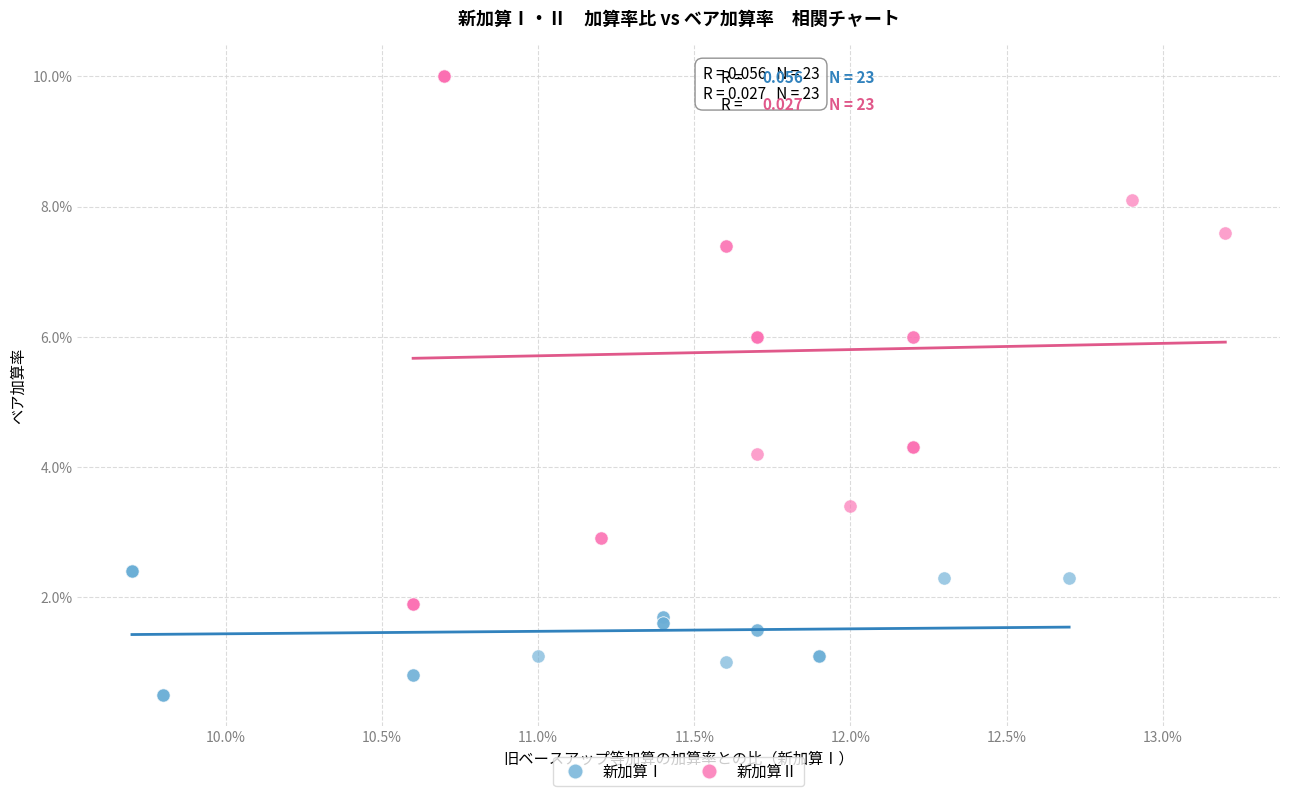

What are all the series names shown in the legend?

新加算Ⅰ, 新加算Ⅱ